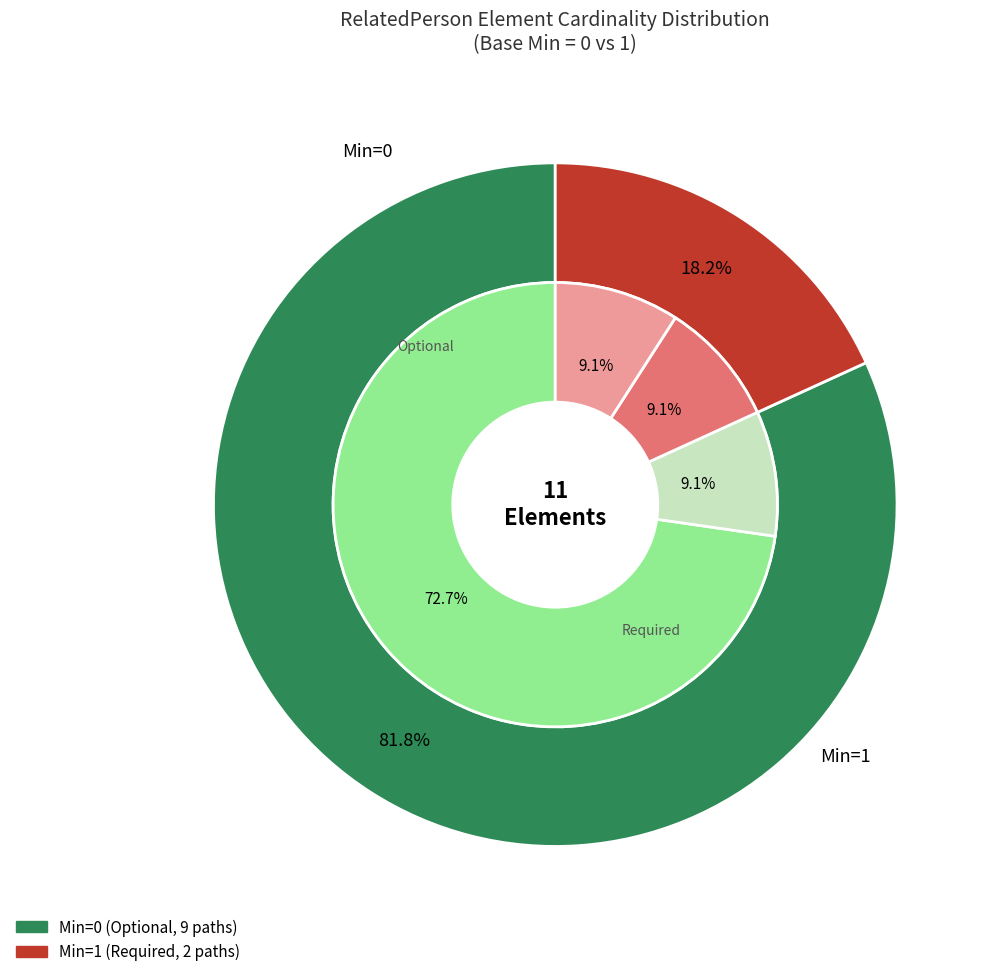

Is it true that RelatedPerson.text is 0% of the pie?

True